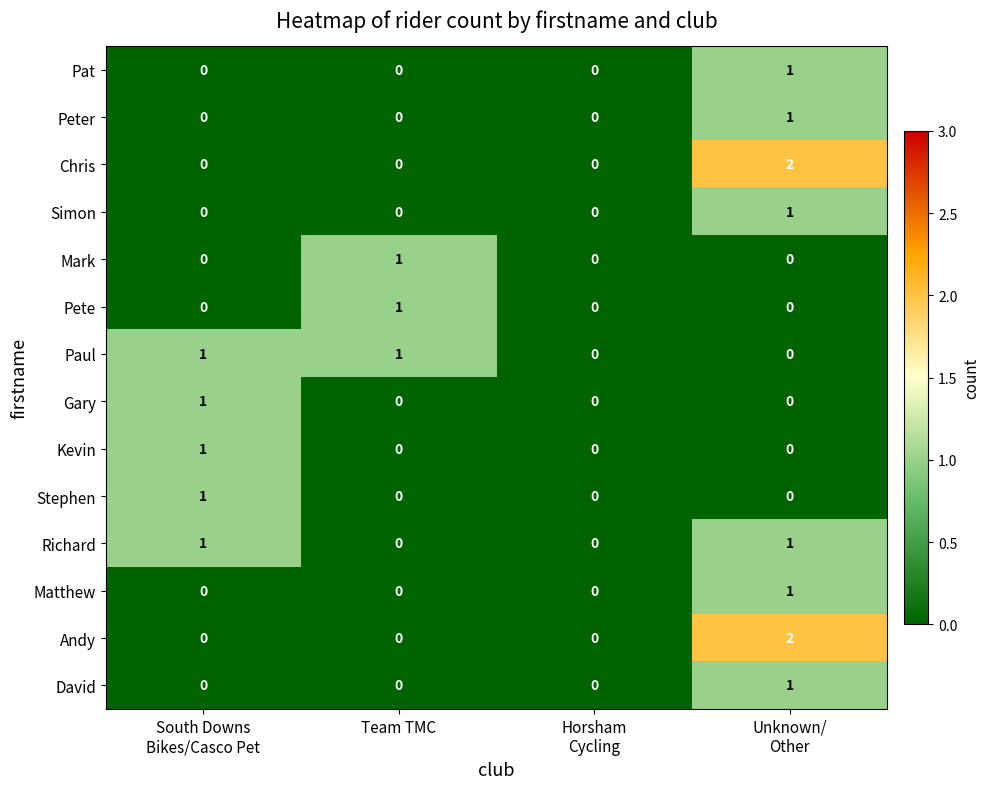

What is the maximum value shown in the chart?

2